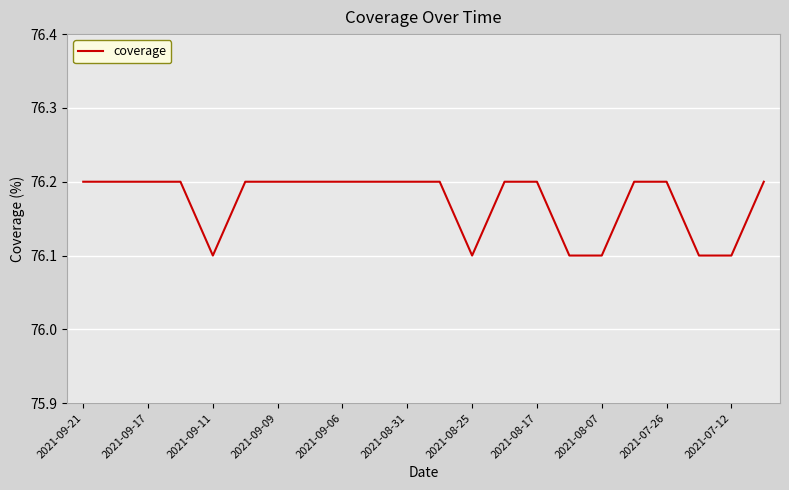

What is the minimum value shown in the chart?

76.1